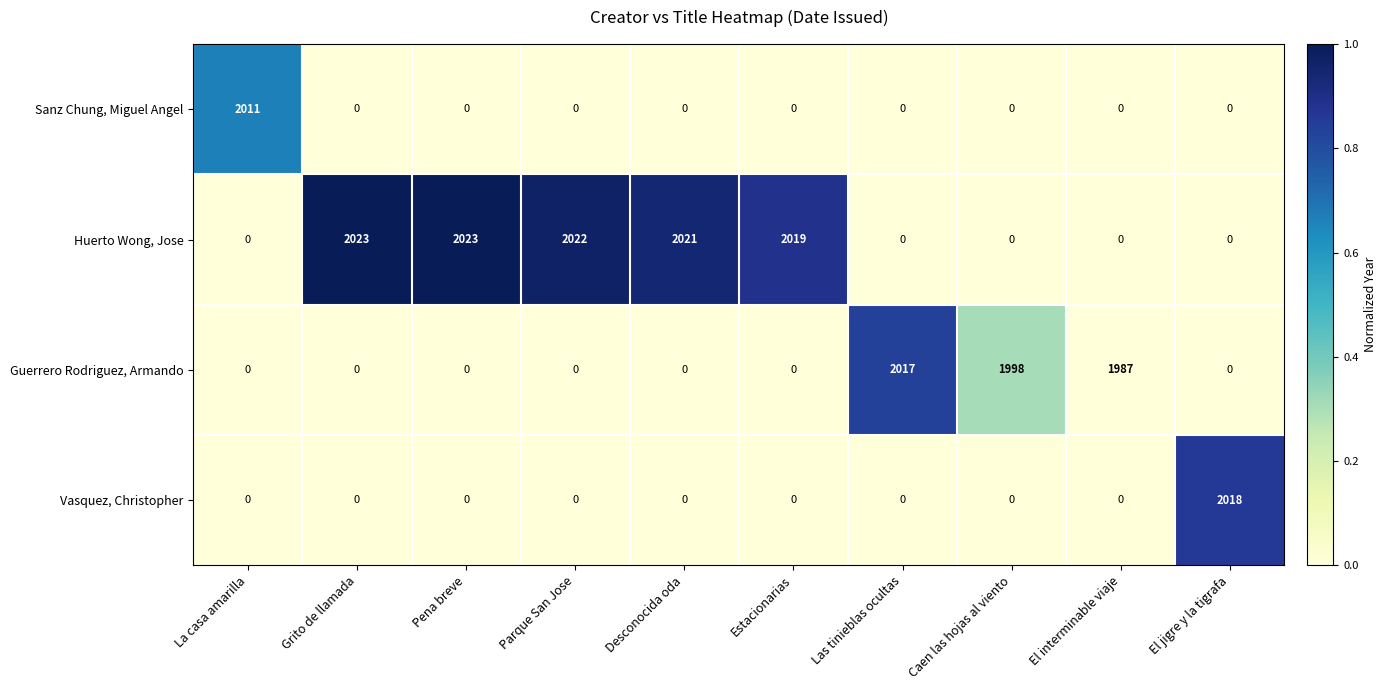

What is the total value across all series at Estacionarias?

2019